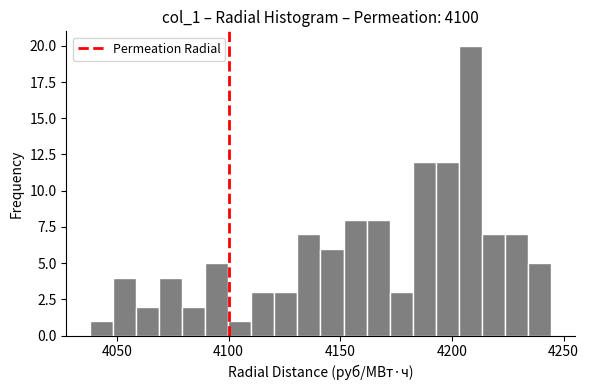

Around what value on the x-axis is the tallest bar? Give the approximate position of its centre, as read against the axis.

4210